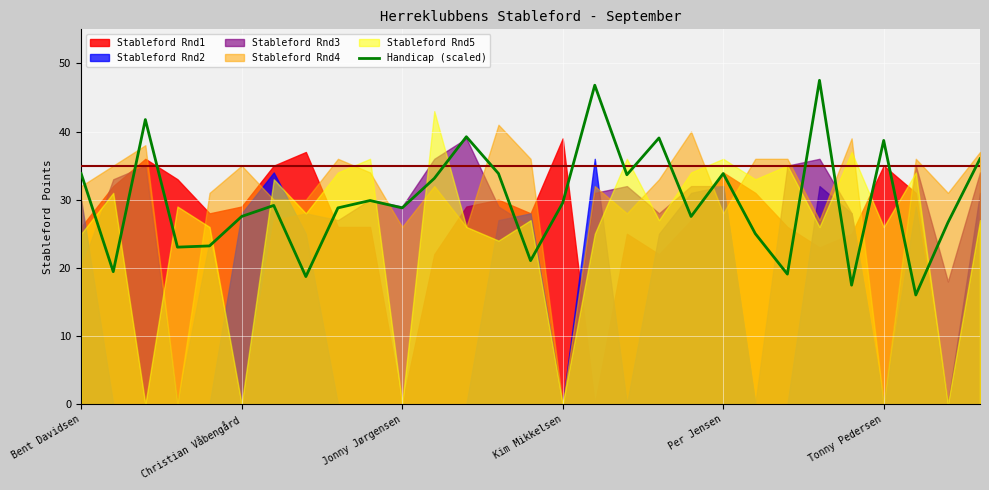

The value of Handicap (scaled) at Christian Våbengård is 37.0. True or false?

False